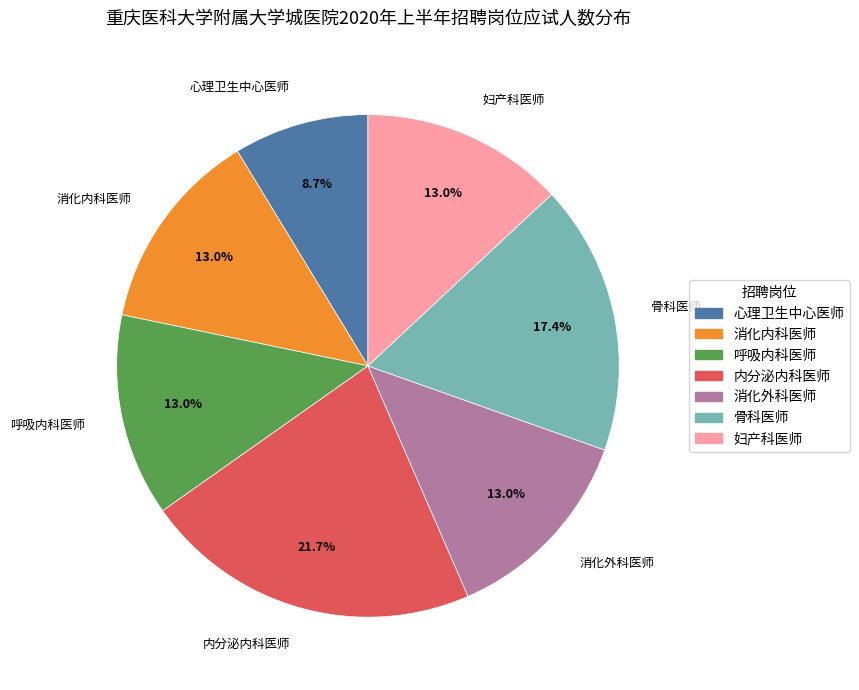

Count the number of slices in the pie.

7